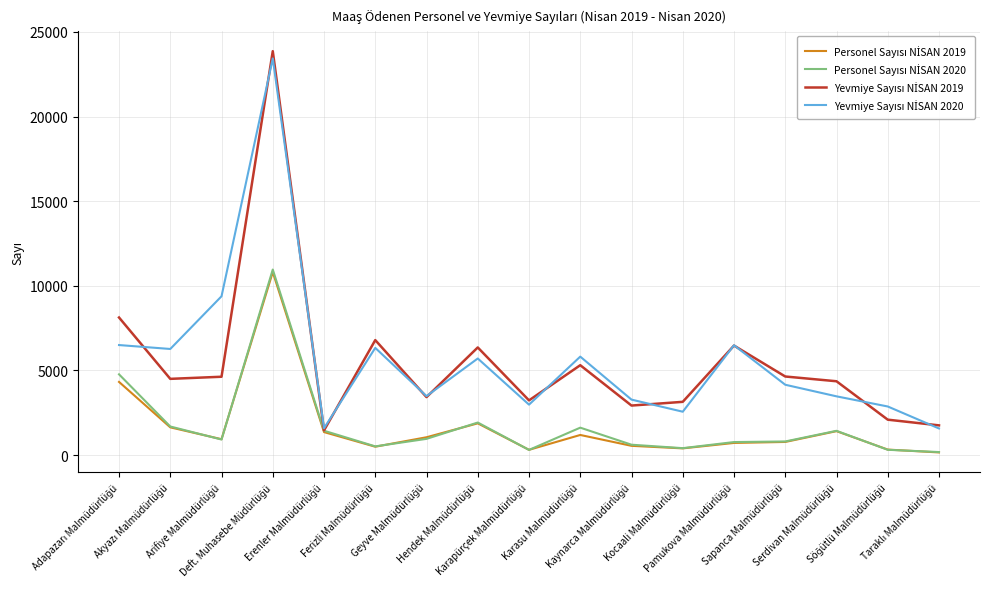

What is the greatest value displayed?

23865